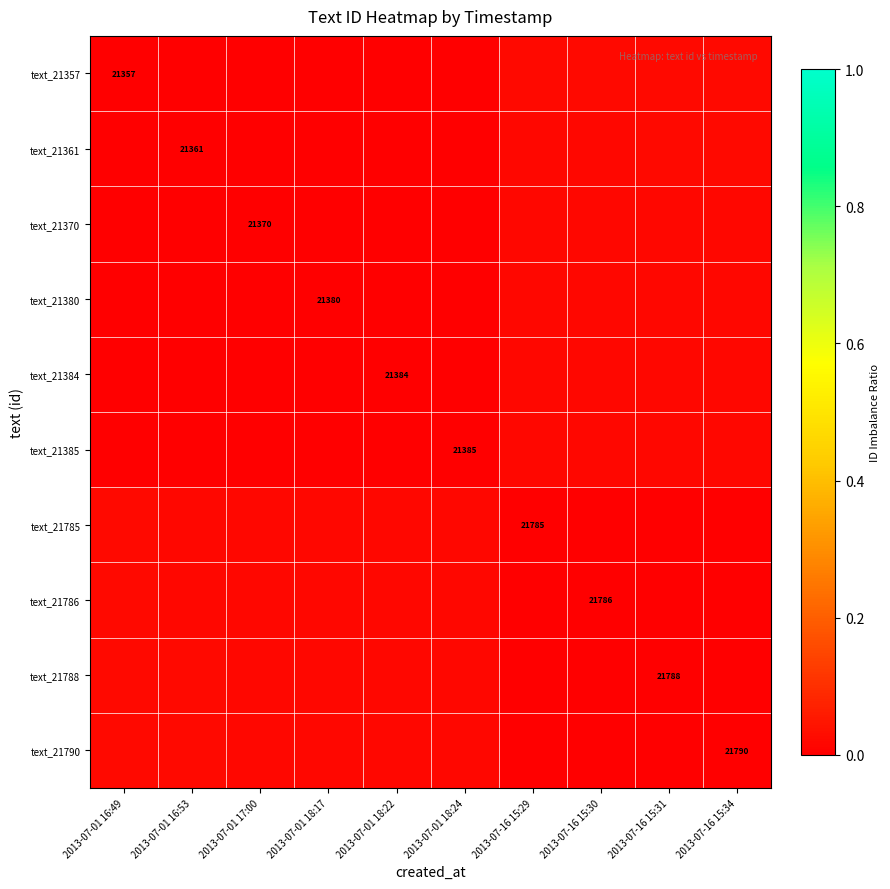

Which category has the lowest value across all series?

2013-07-01 16:49